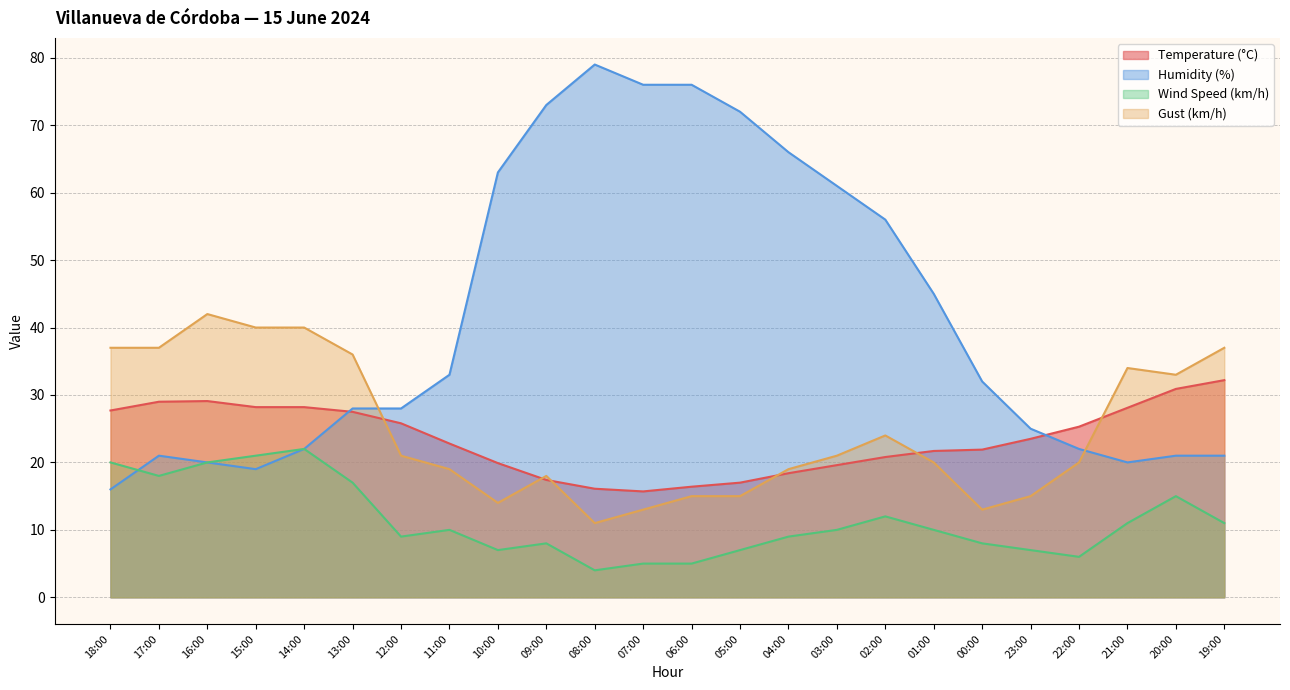

Where does the Wind Speed (km/h) series first go above 10?

18:00